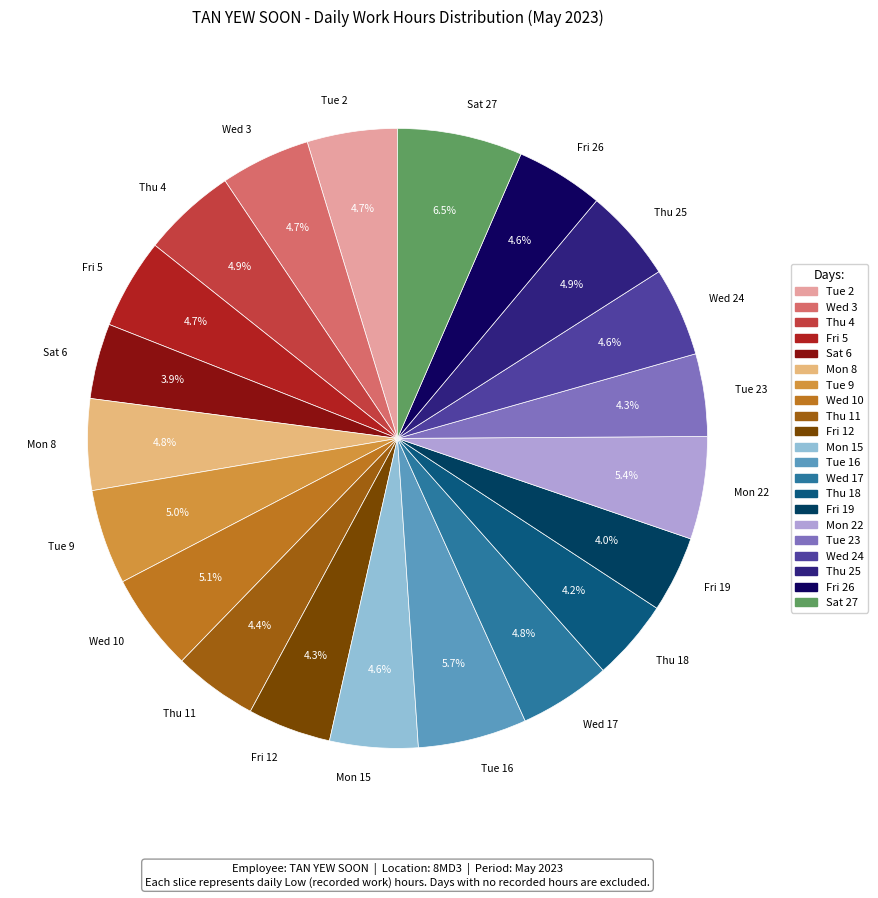

To the nearest percent, what is the average slice percentage?

5%